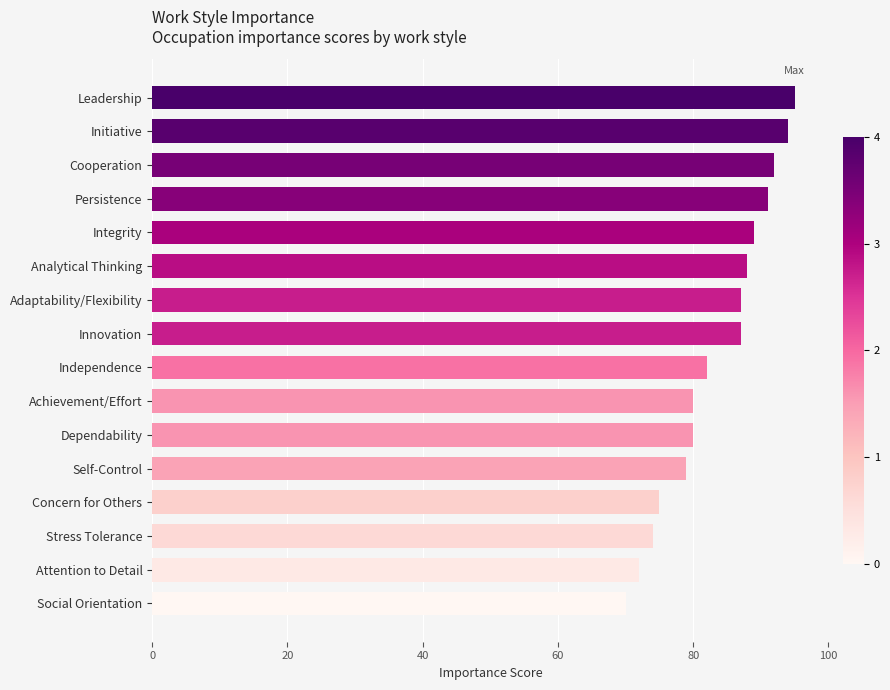

What is the value of the 9th bar from the top?

82